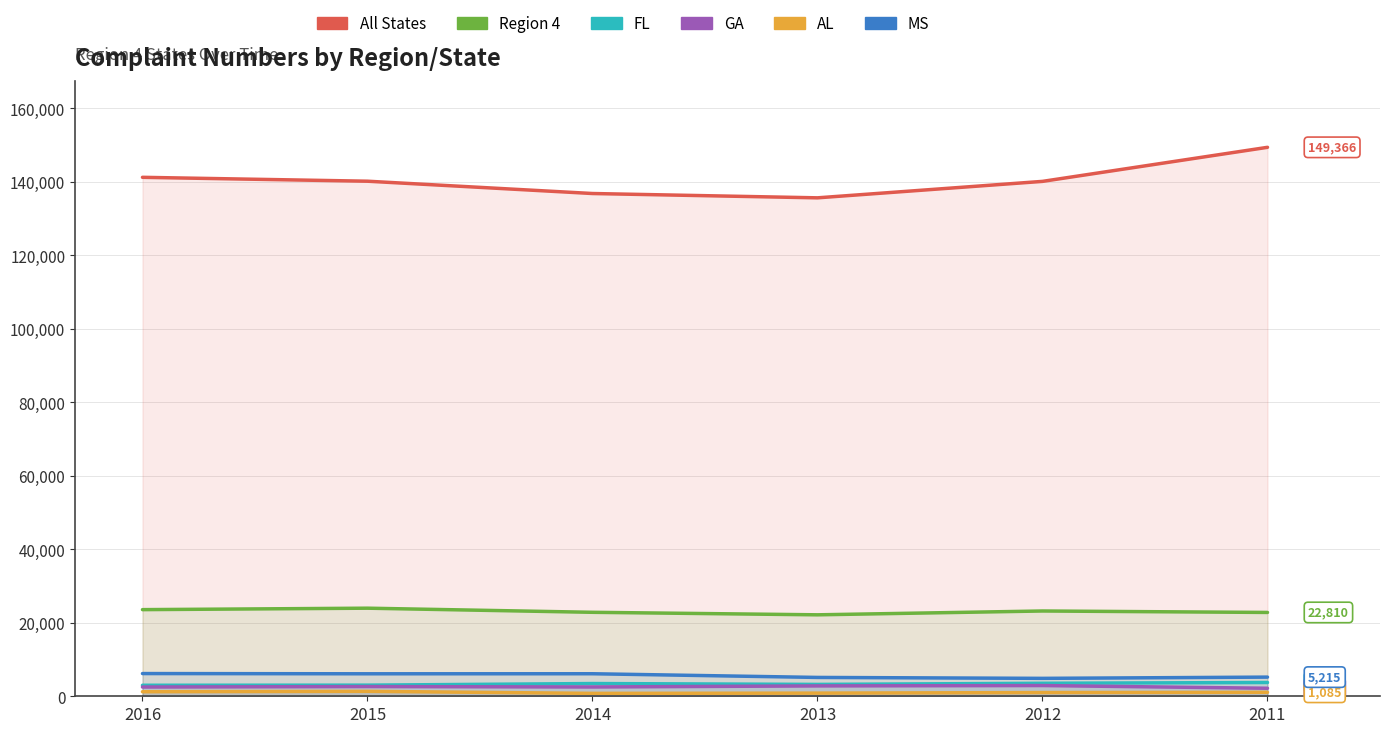

Which series has the largest total across all categories?

All States